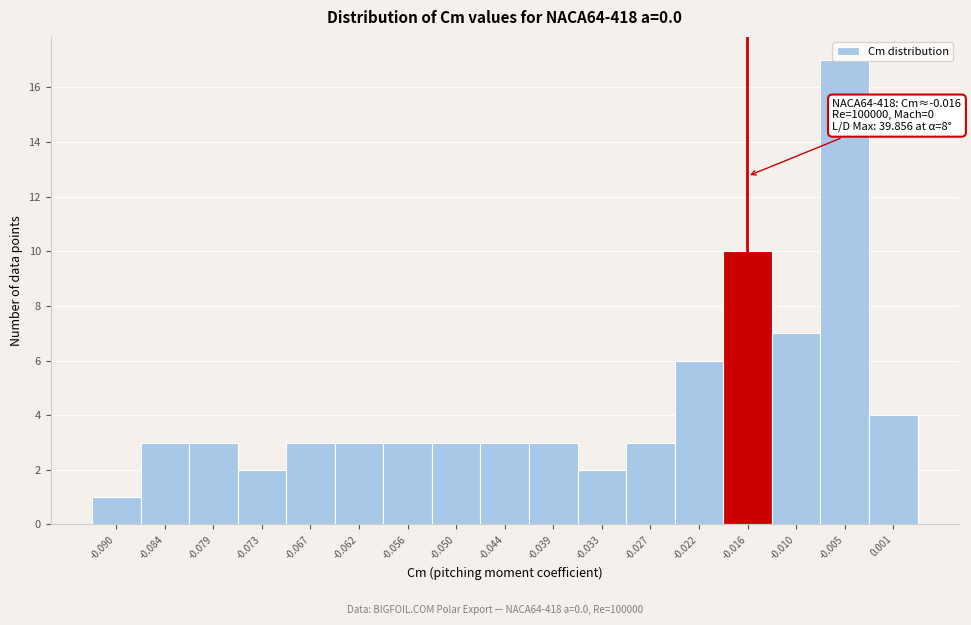

Over which range of the x-axis is the bar tallest?

-0.007 to -0.002